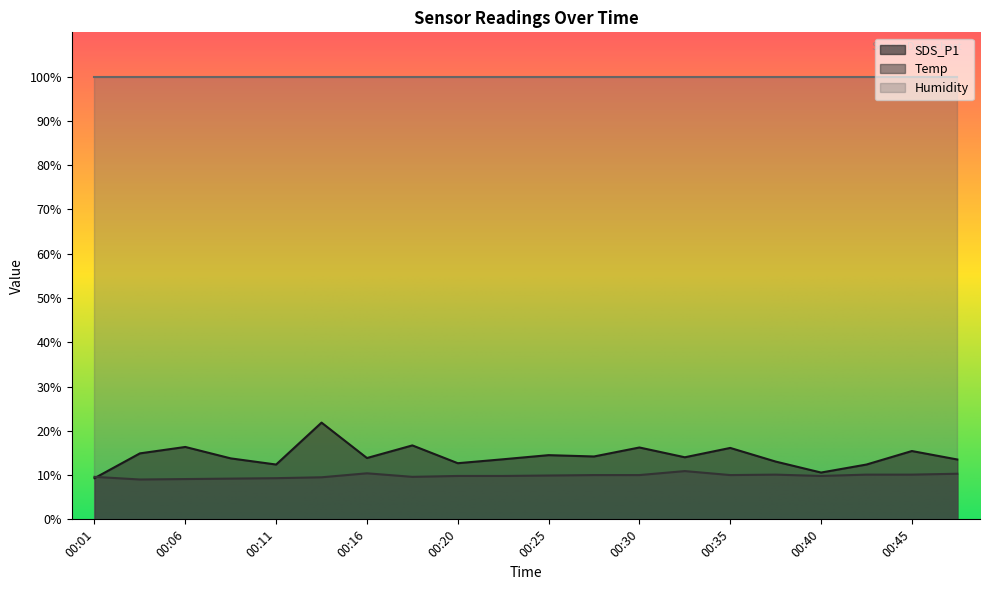

Which category has the lowest value across all series?

00:03